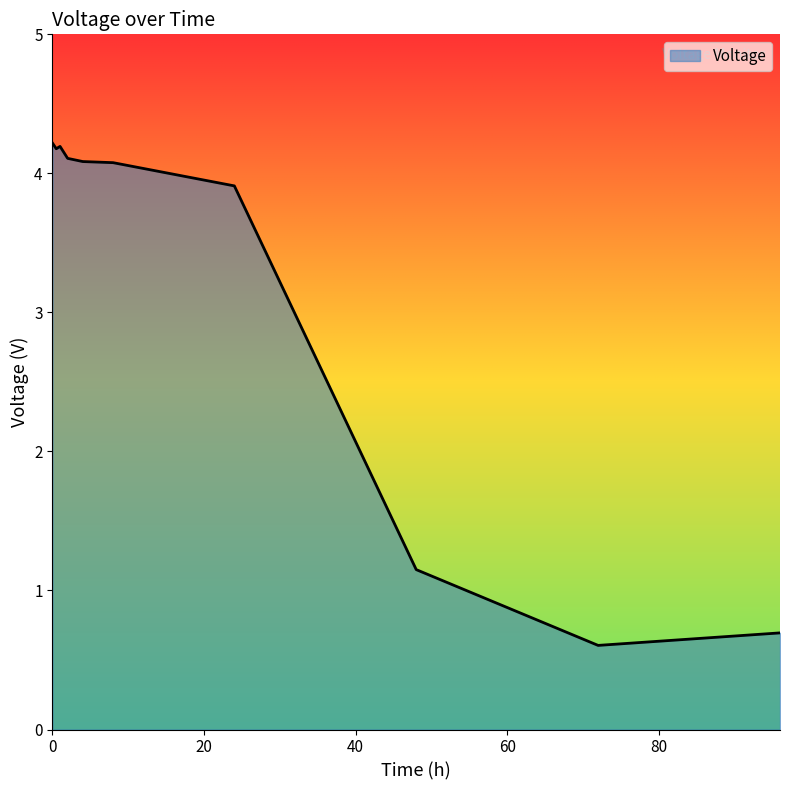

How many lines are shown in the chart?

1